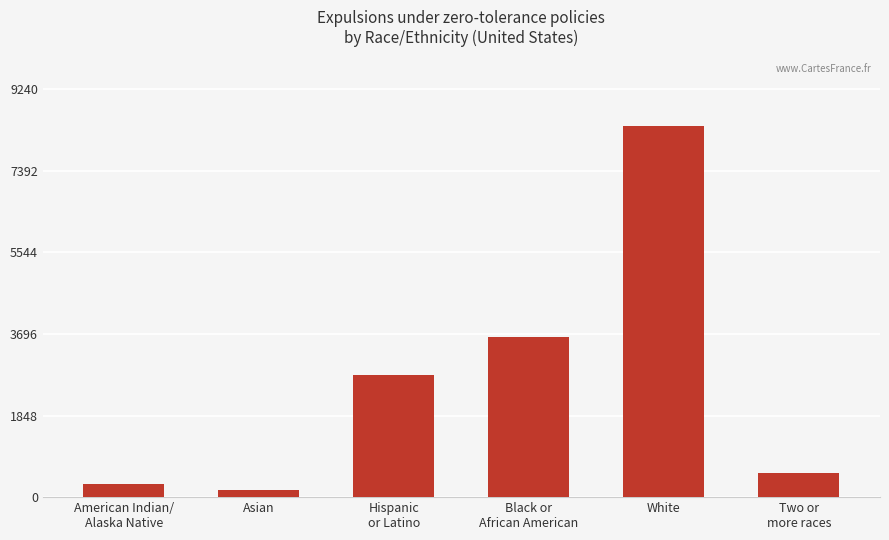

Does the chart contain stacked bars?

No